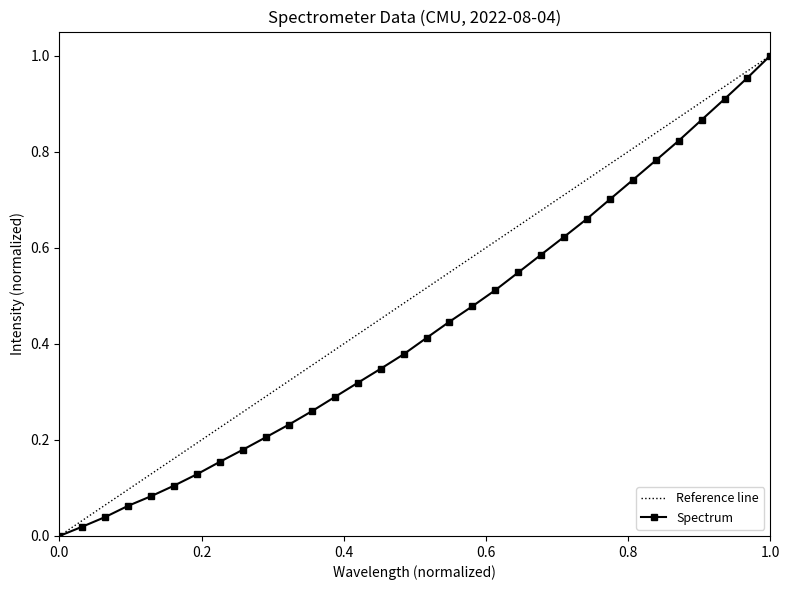

Is it true that Spectrum equals 0.0 at 0.0?

True